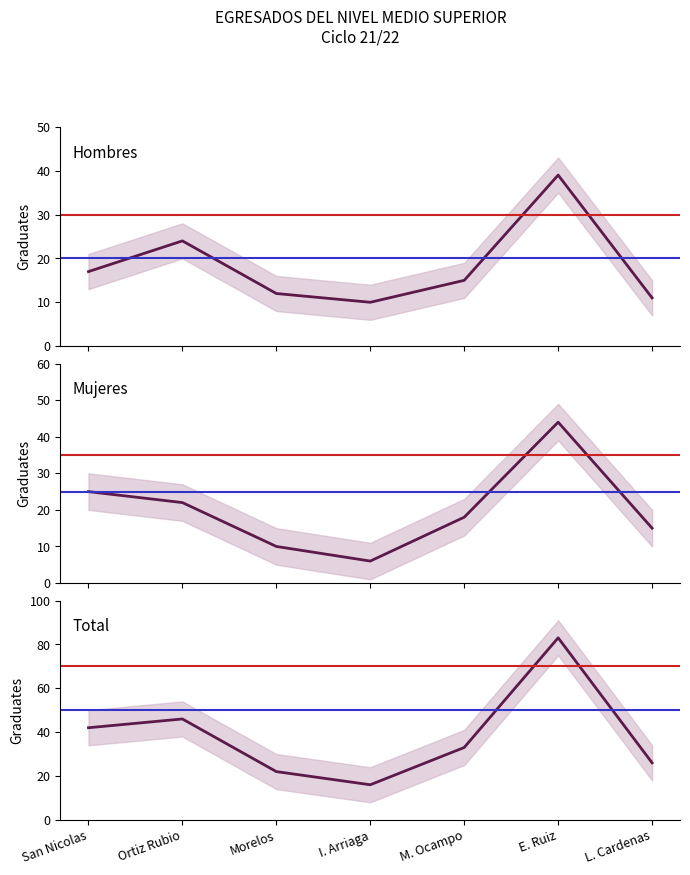

What is the maximum value shown in the chart?

83